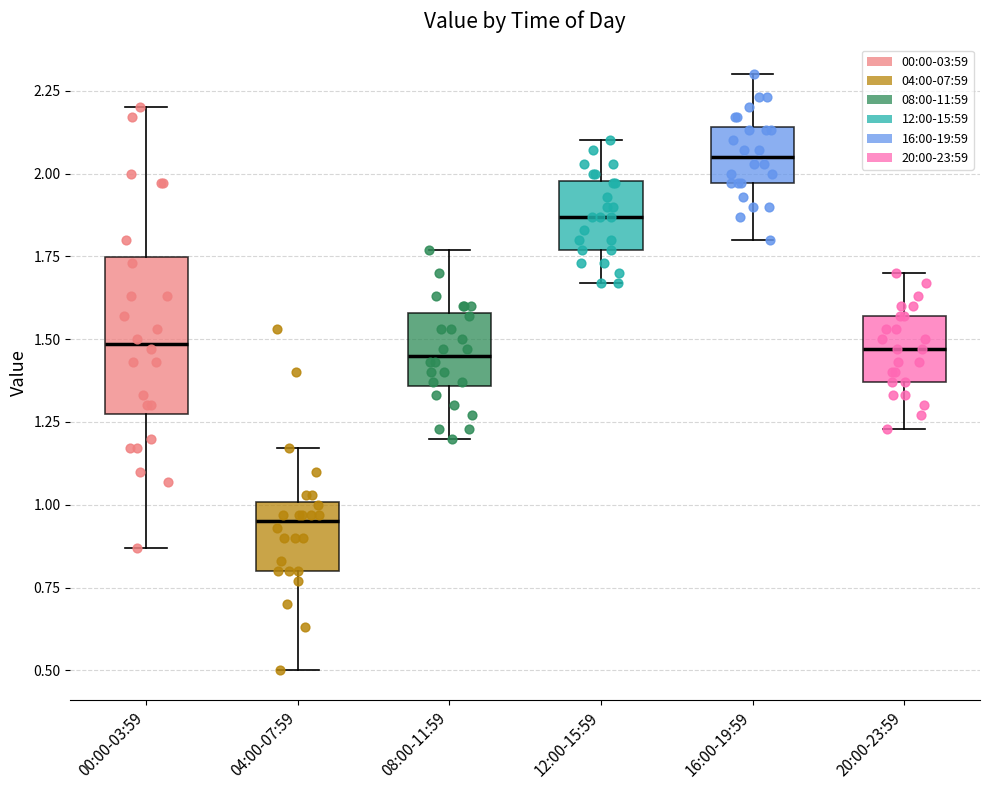

Where does the lower whisker of the box for 12:00-15:59 end on the y-axis? The values are not printed on the chart, so give them approximately, as read against the axis.

1.65